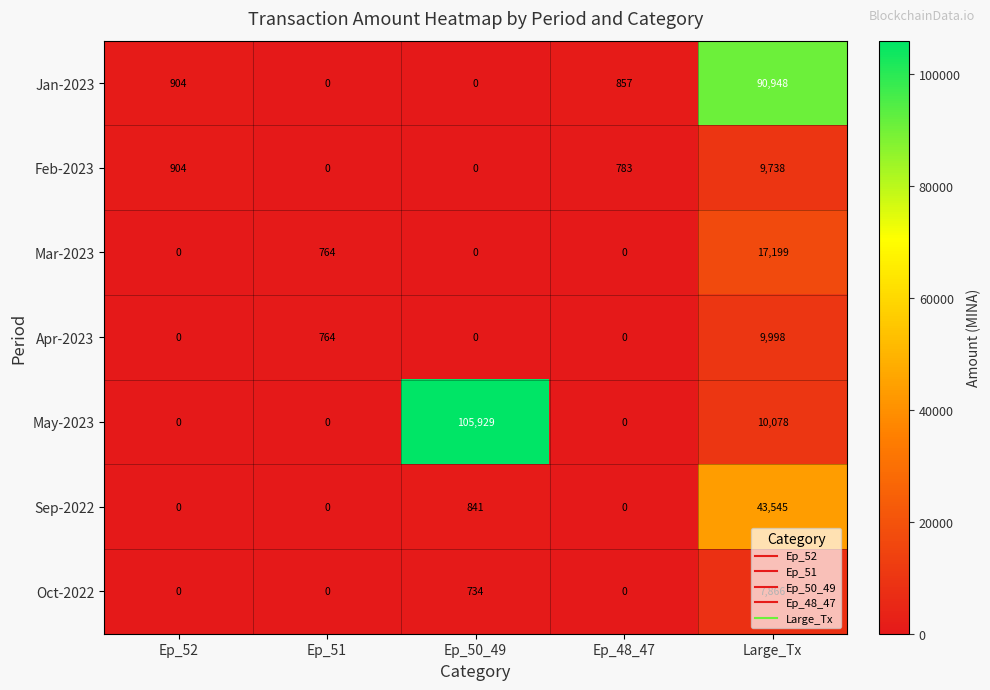

At Large_Tx, list the series in order from smallest to largest.

Oct-2022, Feb-2023, Apr-2023, May-2023, Mar-2023, Sep-2022, Jan-2023